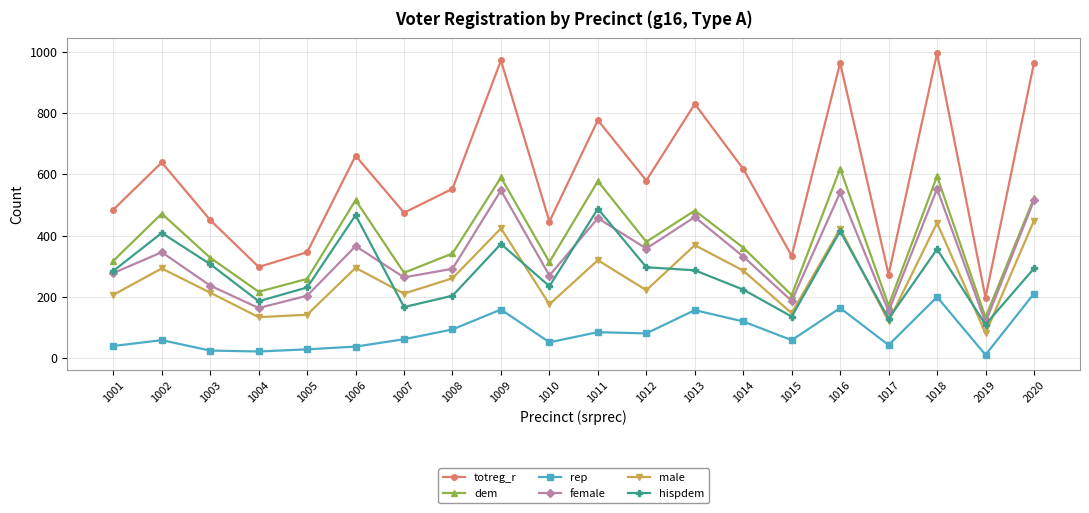

True or false: rep has a value of 138 at 1011.

False